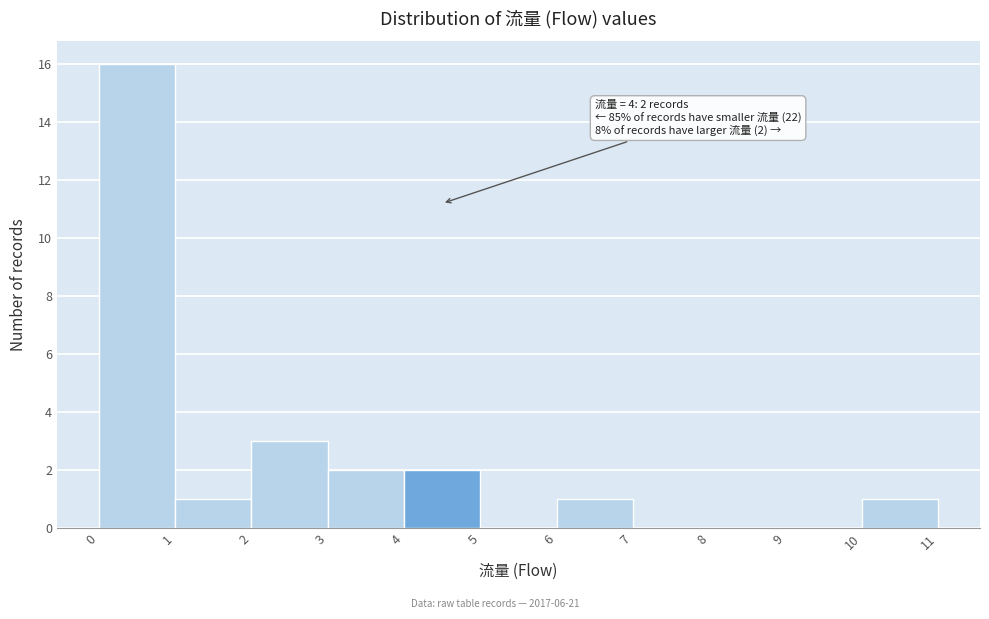

Which range on the x-axis has the tallest bar?

0 to 1